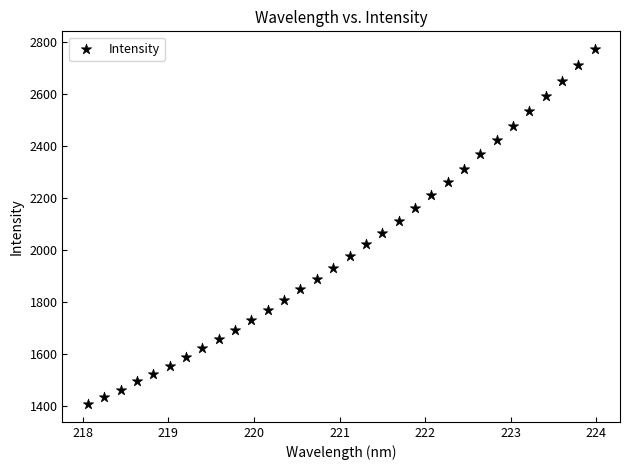

What is the range of Y values (max minus min)?

1364.6